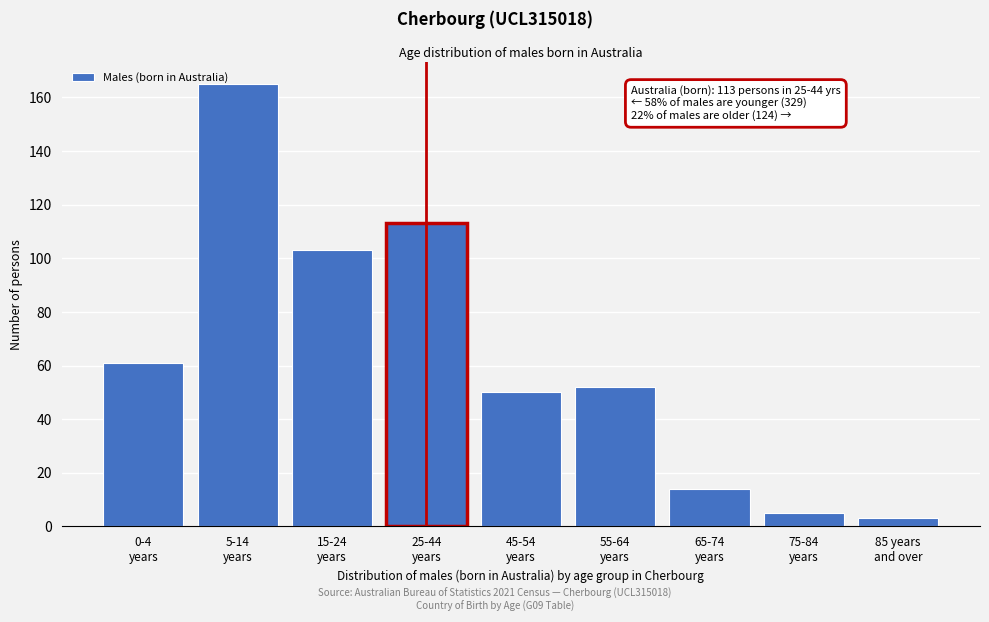

Reading left to right, extract all data points from this chart.

61	165	103	113	50	52	14	5	3